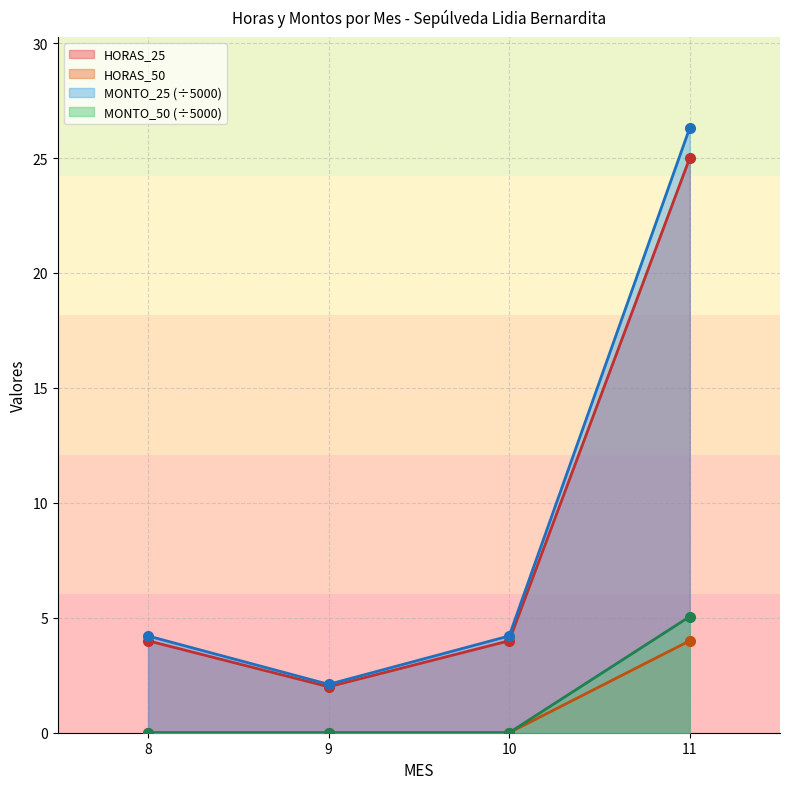

True or false: MONTO_50 and HORAS_50 intersect in this chart.

False